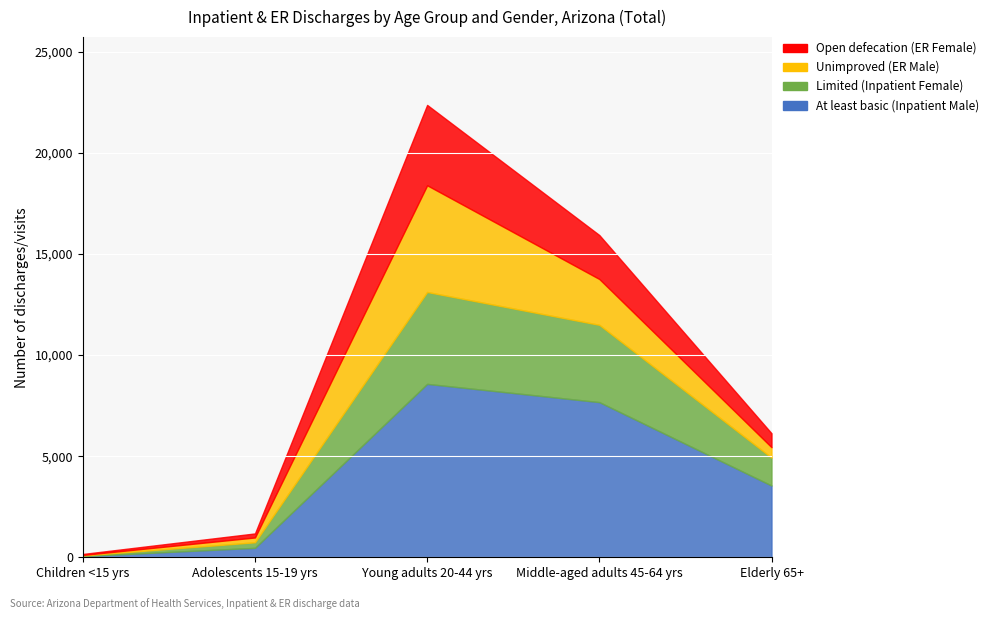

True or false: At least basic (Inpatient Male) and Limited (Inpatient Female) intersect in this chart.

False